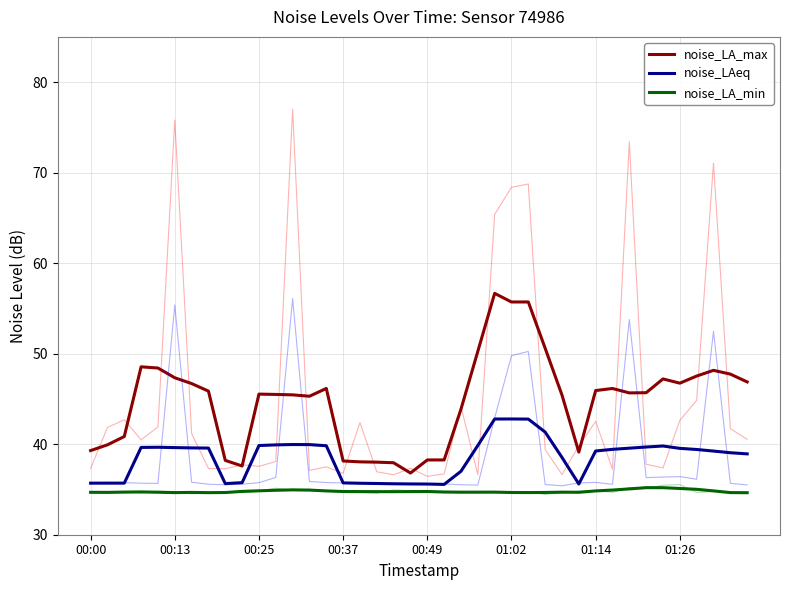

Which series has the widest spread of values?

noise_LA_max